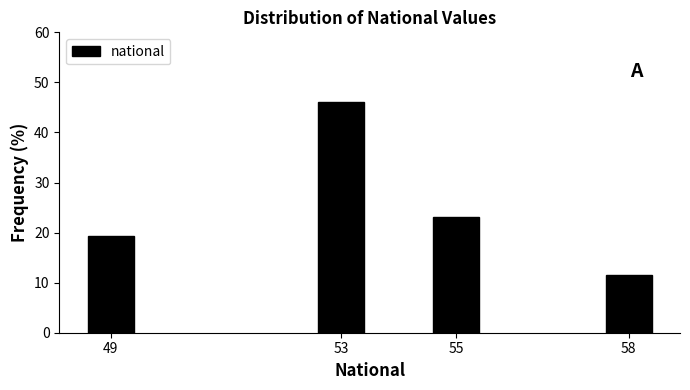

Reading left to right, extract all data points from this chart.

19.2	46.2	23.1	11.5